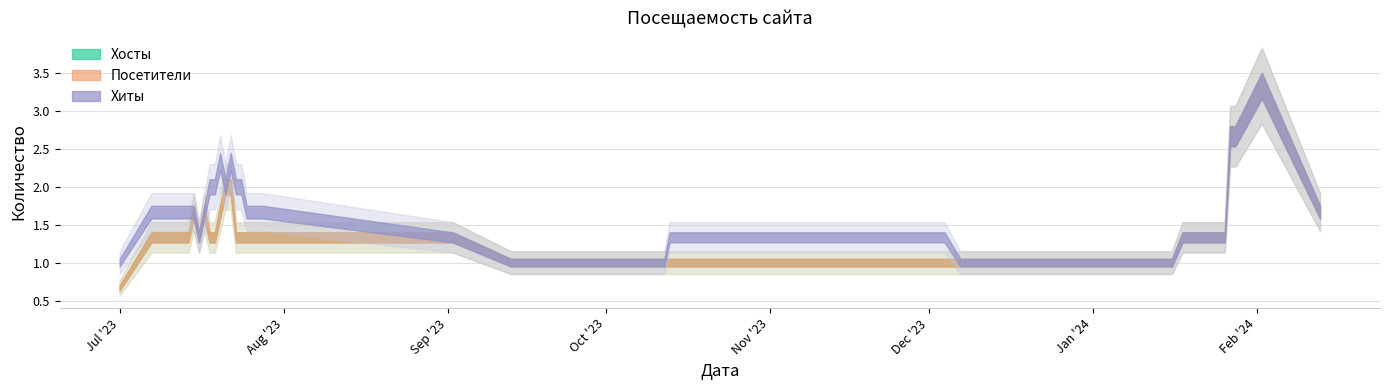

At which category is the sum across all series the highest?

2024-01-28